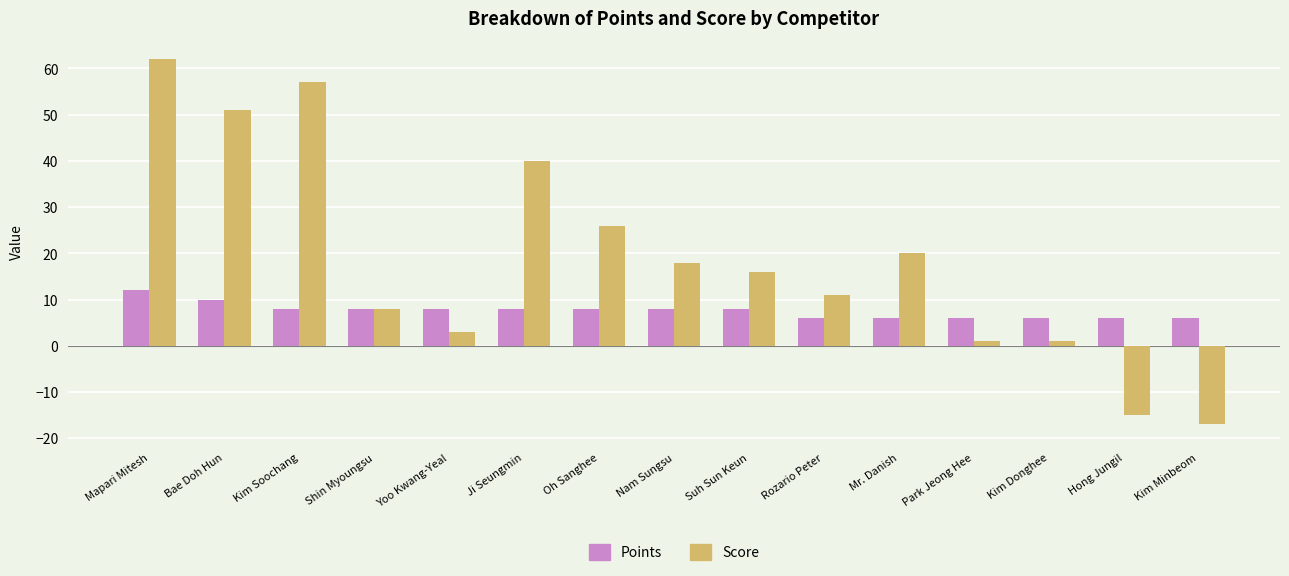

Which series has the largest total across all categories?

Score